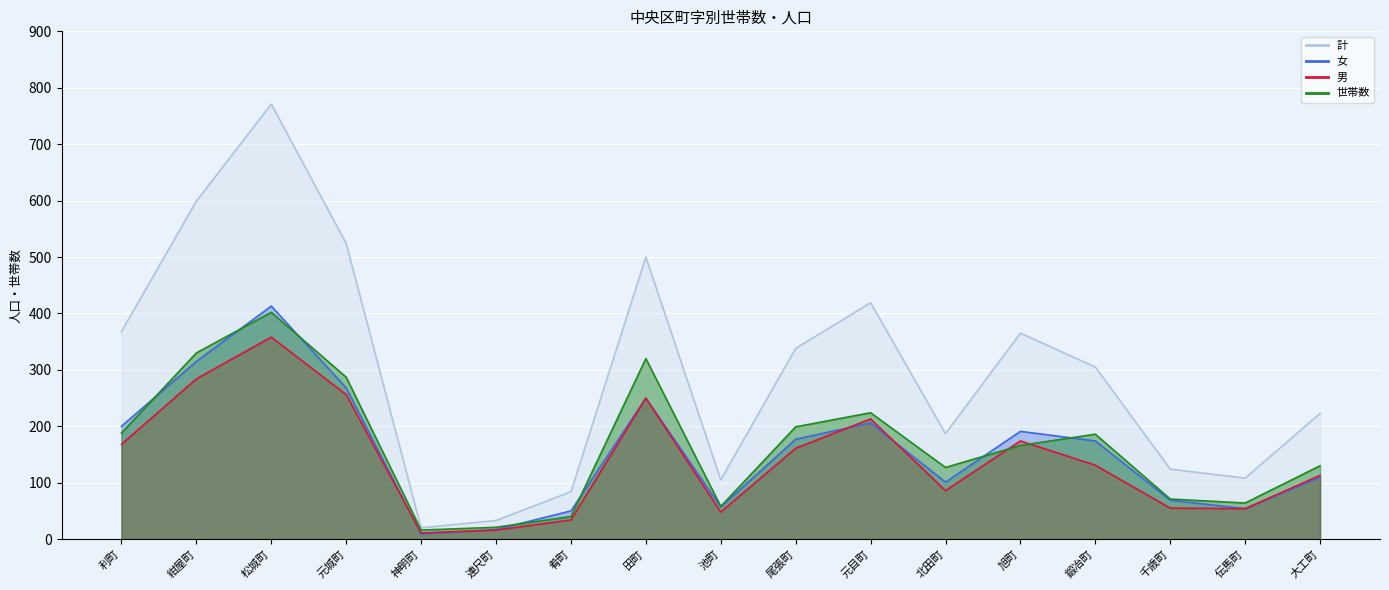

How many categories are shown in the chart?

17